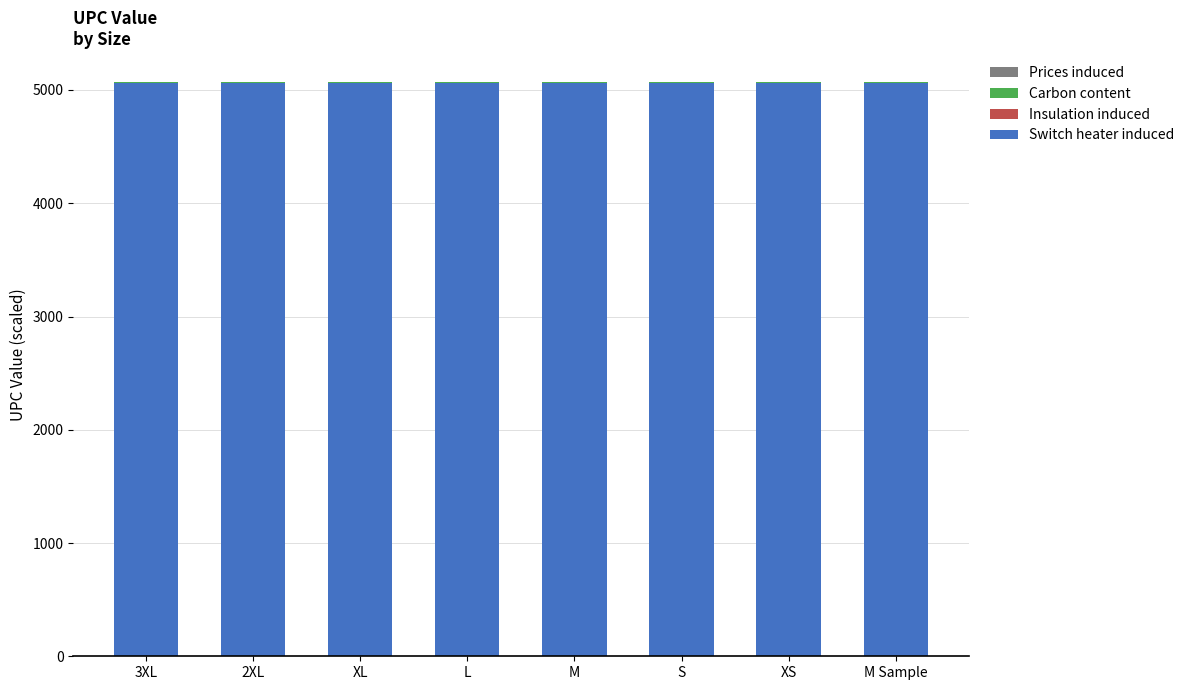

Is it true that Switch heater induced equals 7450.4 at S?

False